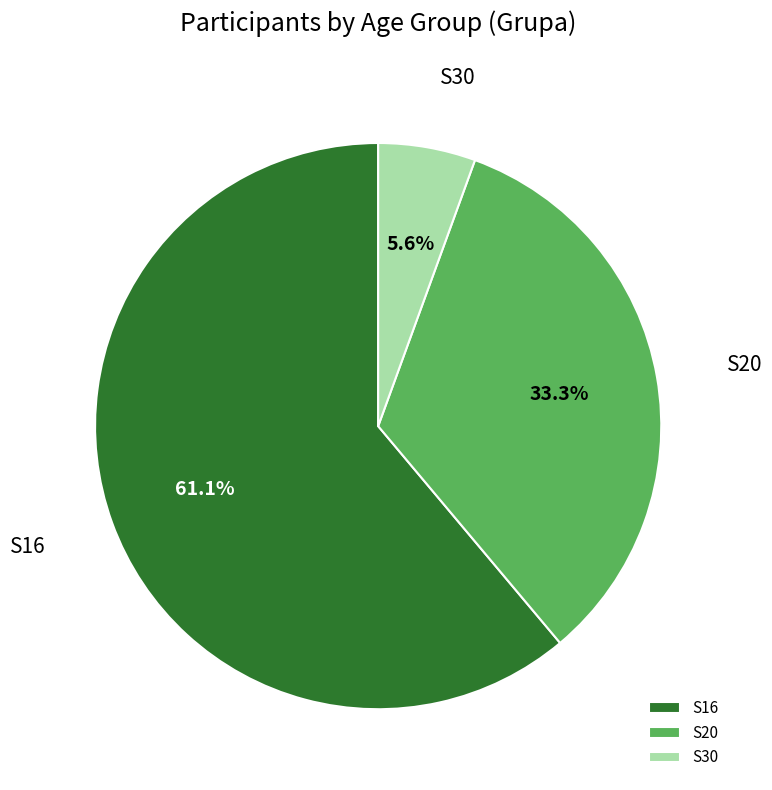

Count the number of slices in the pie.

3